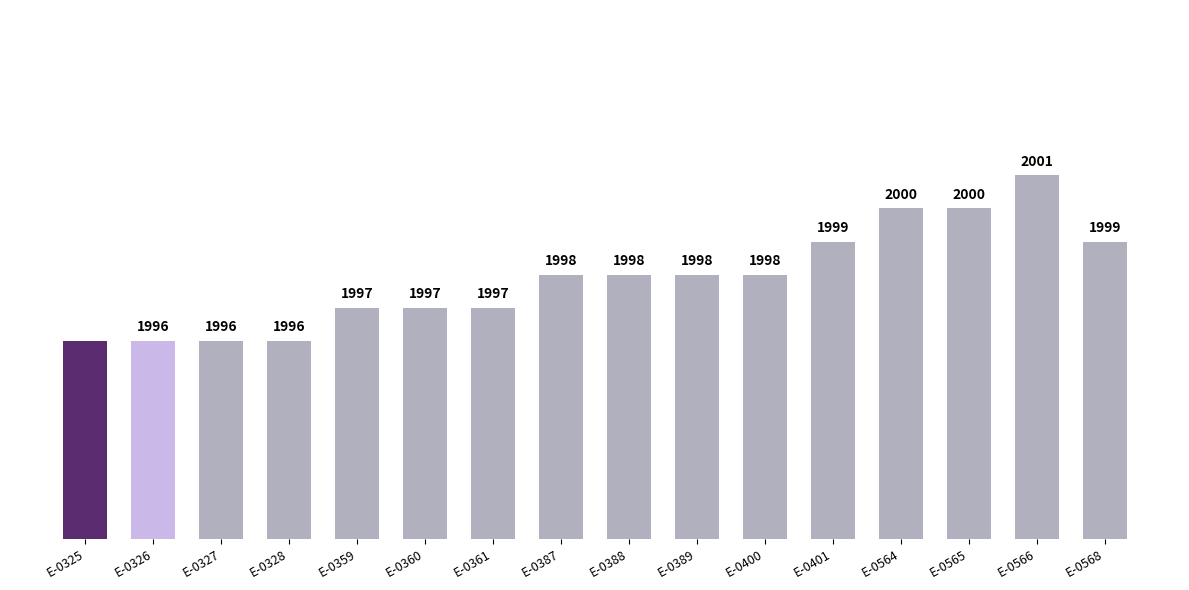

Does the chart contain any negative values?

No